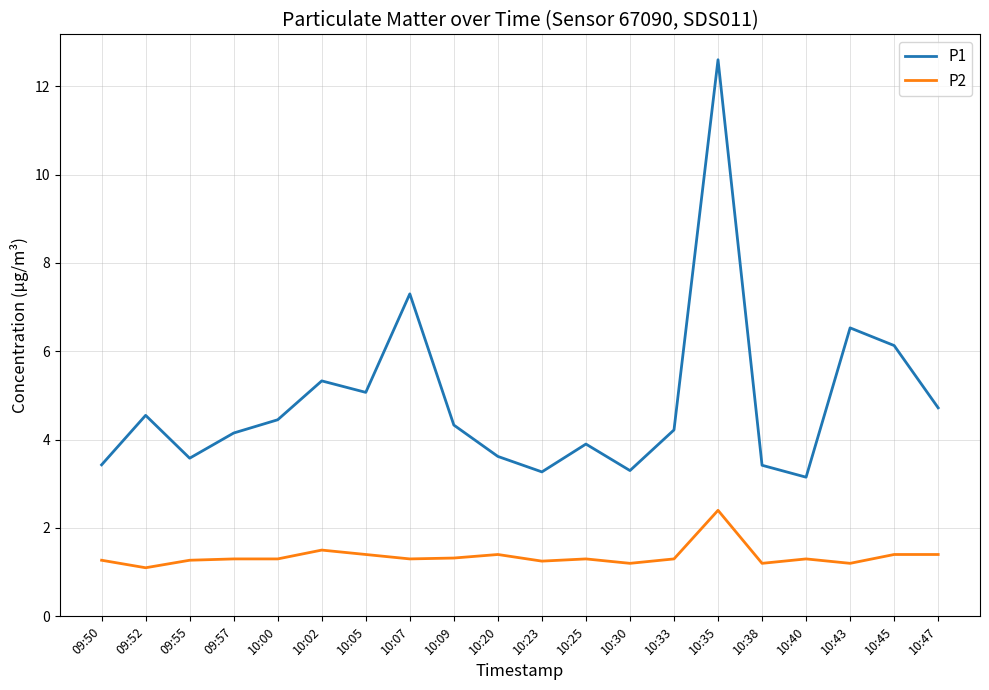

Does the chart have visible grid lines?

Yes